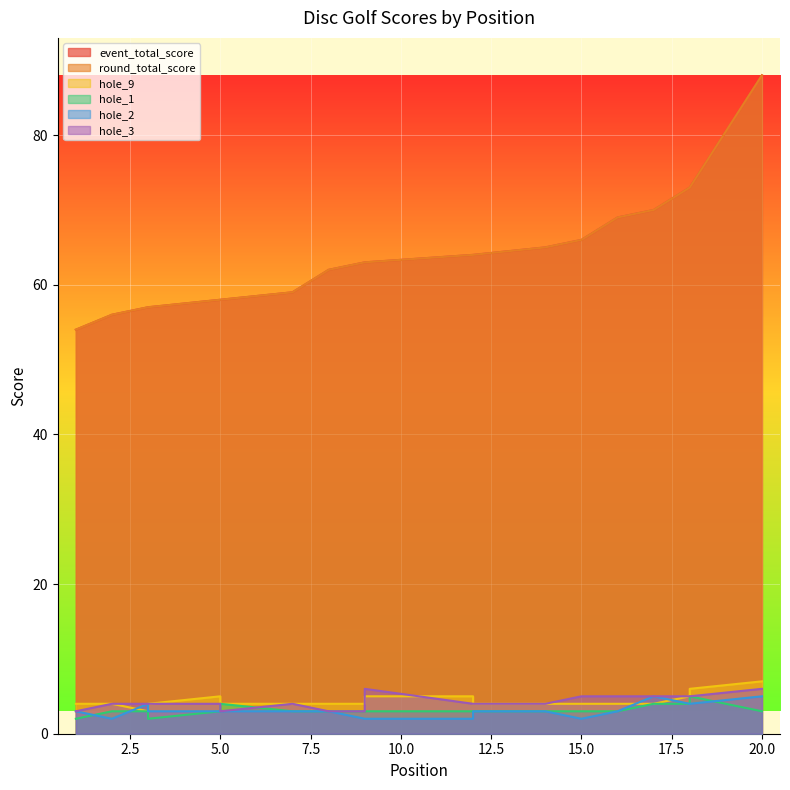

At how many categories does at least one series exceed 26?

20